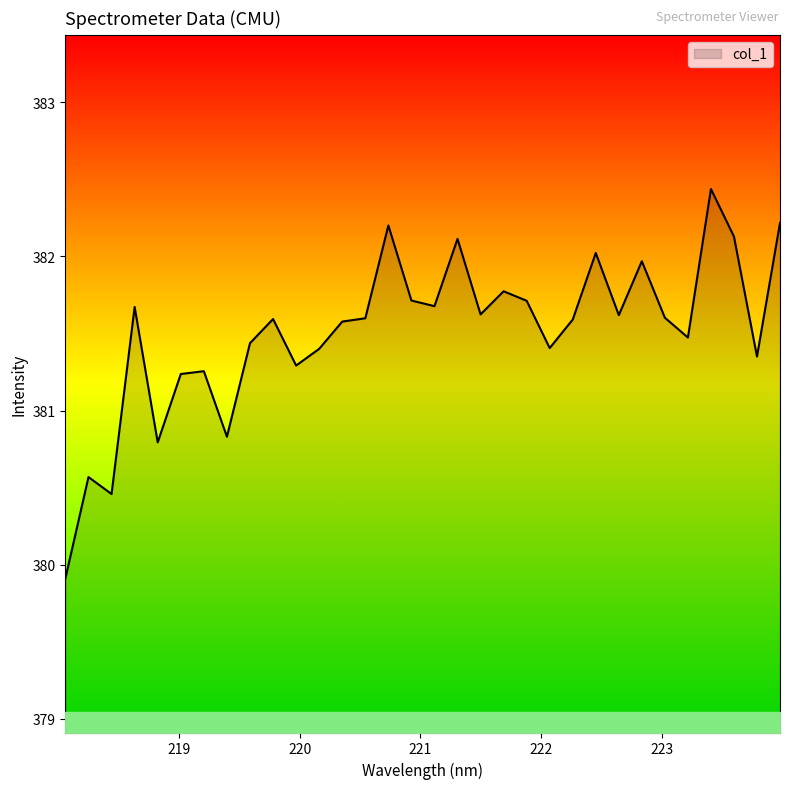

What is the greatest value displayed?

382.4